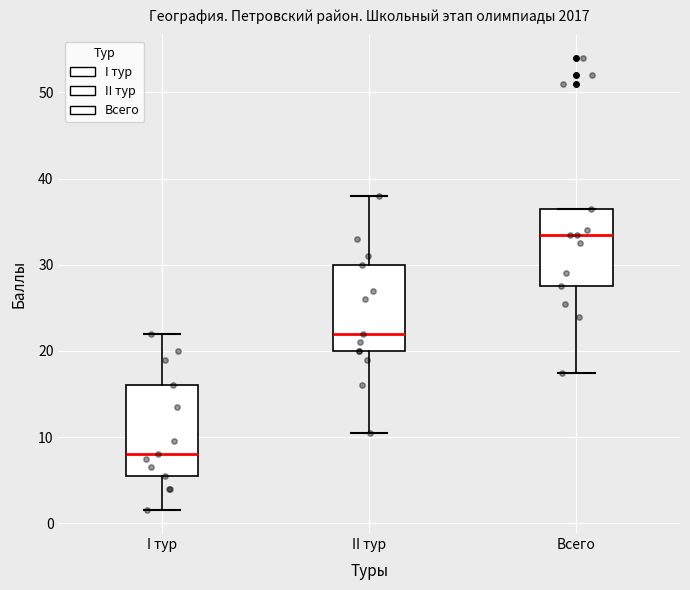

Reading left to right, transcribe this box plot: for each box, give where its median line is, the range the box spans, and where its two whiskers end, as read against the y-axis. The values are not printed on the chart, so give them approximately, as read against the axis.

I тур: median 8, box 6 to 16, whiskers 2 to 22
II тур: median 22, box 20 to 30, whiskers 11 to 38
Всего: median 34, box 28 to 37, whiskers 18 to 37